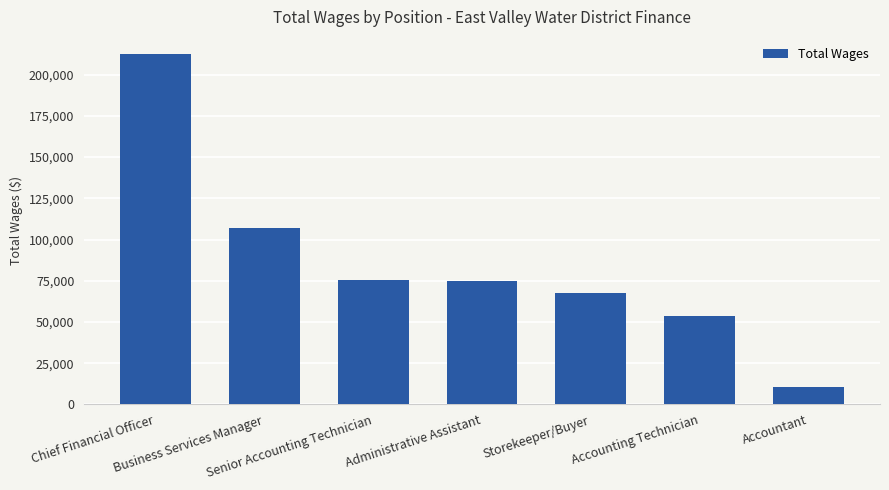

What is the value of the 3rd bar from the left?

75253